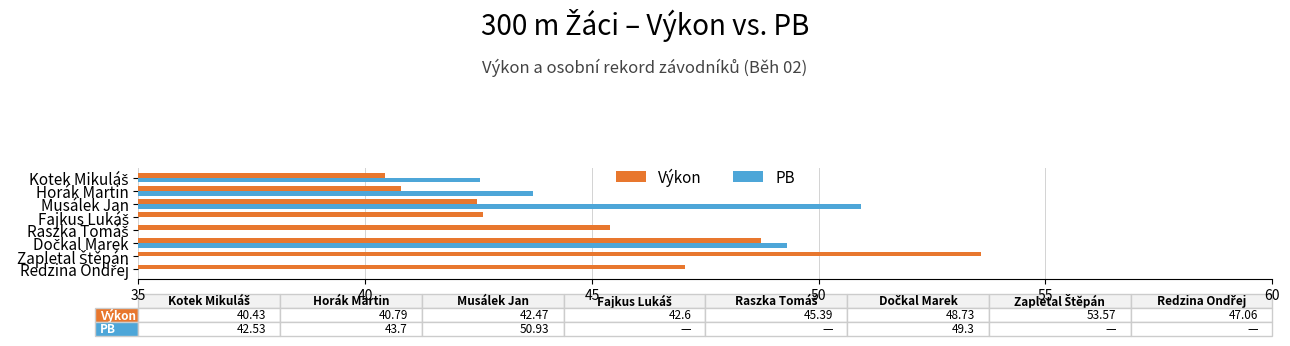

How many values in the Výkon series are below 45?

4